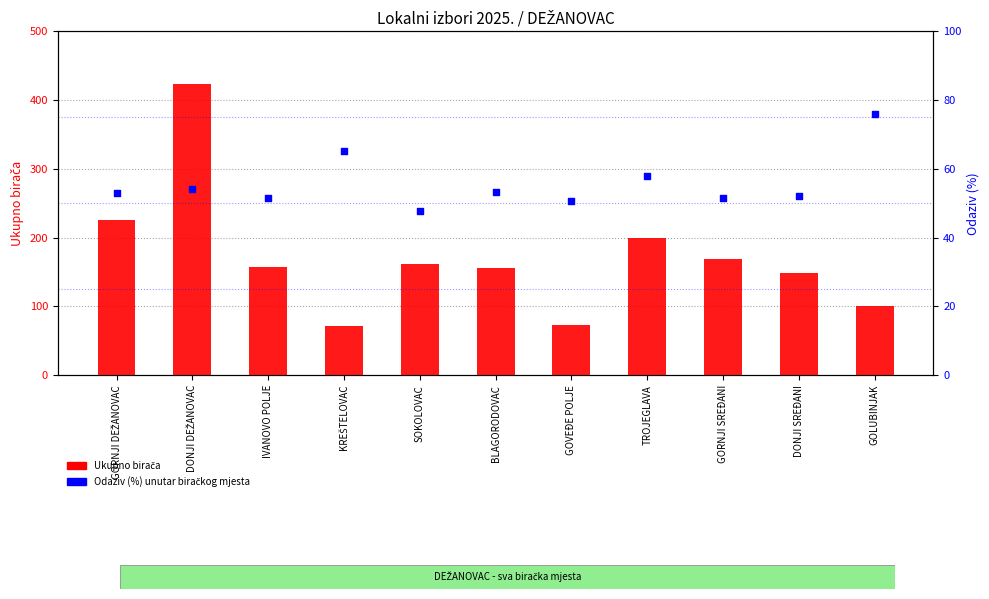

What is the total value across all series at KREŠTELOVAC?

137.3